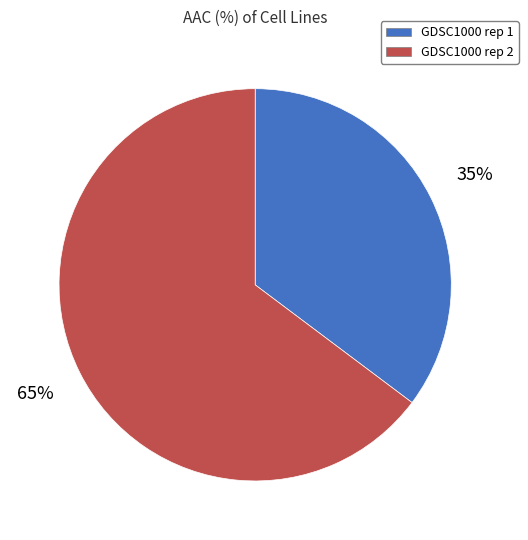

What percentage is the GDSC1000 rep 1 slice, to the nearest percent?

35%